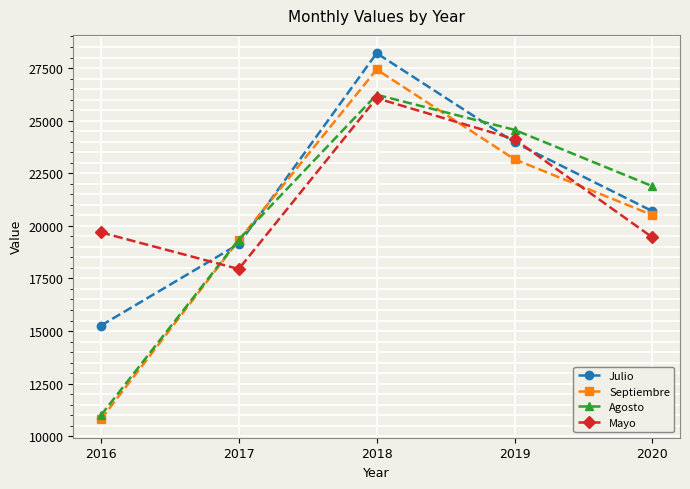

True or false: Agosto has a value of 26231 at 2018.

True